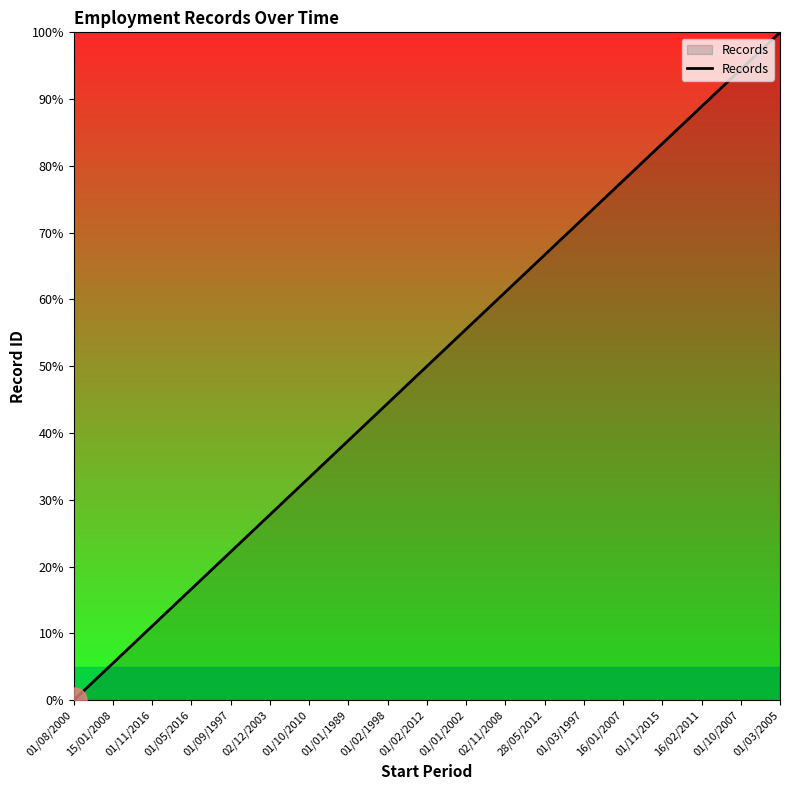

Reading left to right, transcribe all the data shown in this chart.

01/08/2000=0.0	15/01/2008=5.6	01/11/2016=11.1	01/05/2016=16.7	01/09/1997=22.2	02/12/2003=27.8	01/10/2010=33.3	01/01/1989=38.9	01/02/1998=44.4	01/02/2012=50.0	01/01/2002=55.6	02/11/2008=61.1	28/05/2012=66.7	01/03/1997=72.2	16/01/2007=77.8	01/11/2015=83.3	16/02/2011=88.9	01/10/2007=94.4	01/03/2005=100.0